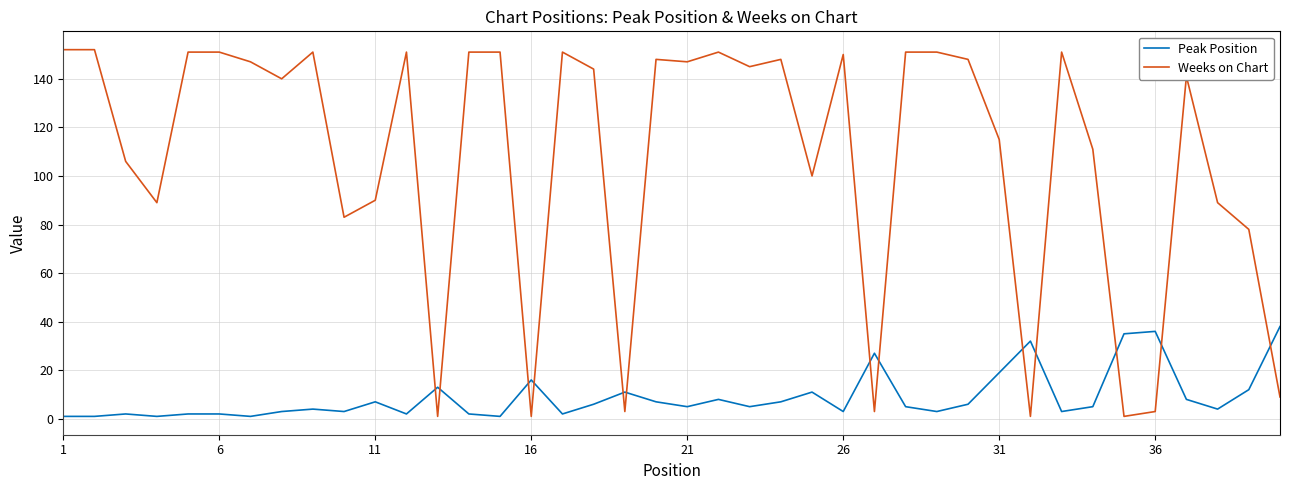

Which series has the largest range (max minus min)?

Weeks on Chart